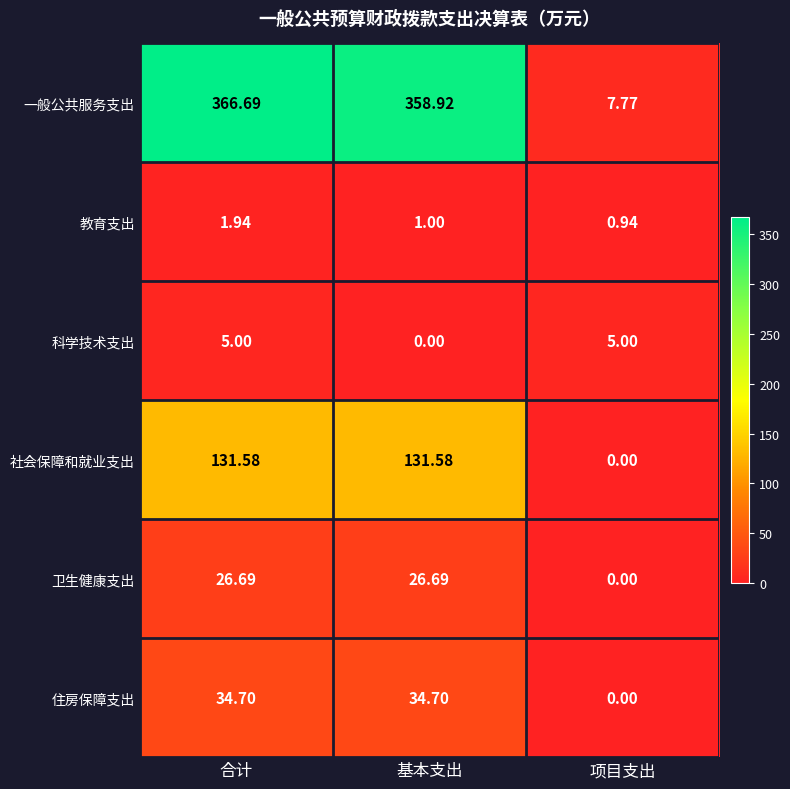

How many data points does each series have?

3